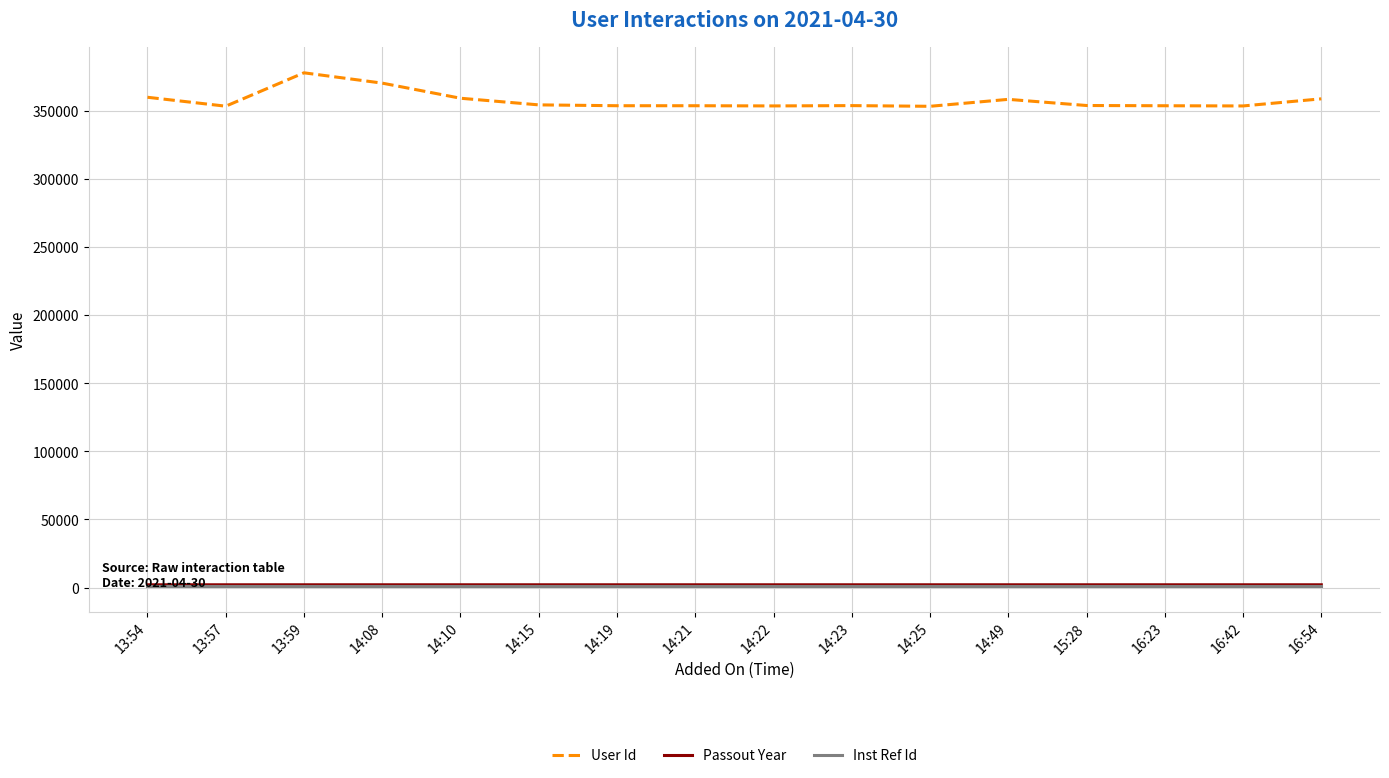

The value of User Id at 13:59 is 378068. True or false?

True